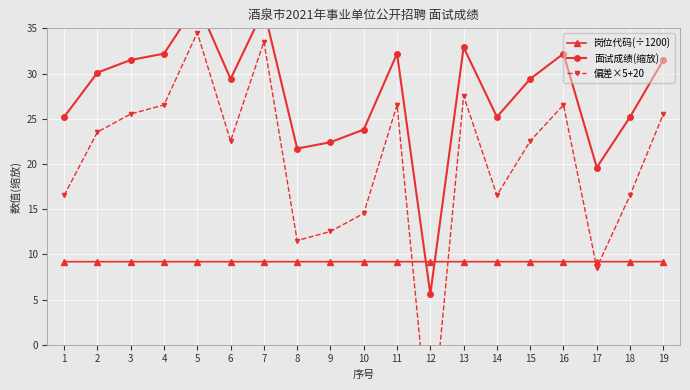

How many data points does each series have?

19